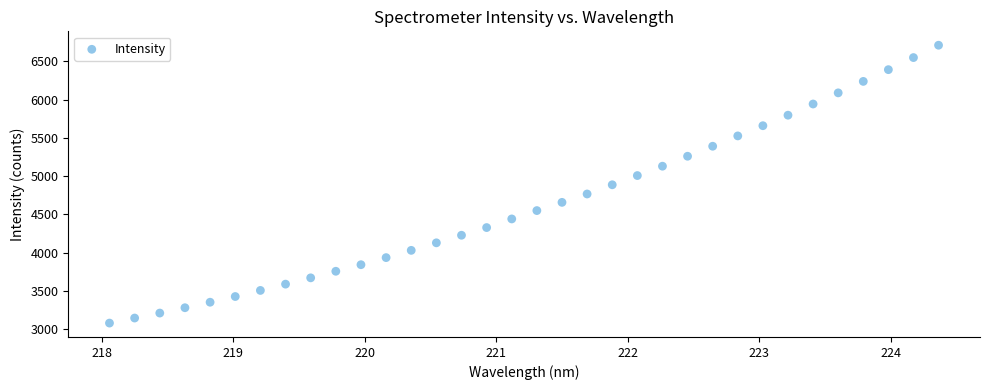

What is the range of X values (max minus min)?

6.3